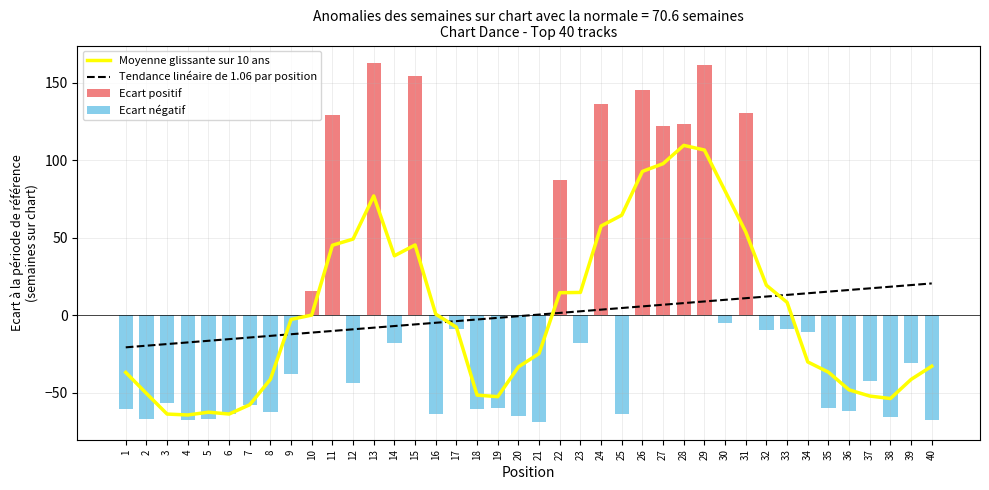

What is the total value across all series at 12?

-3.4